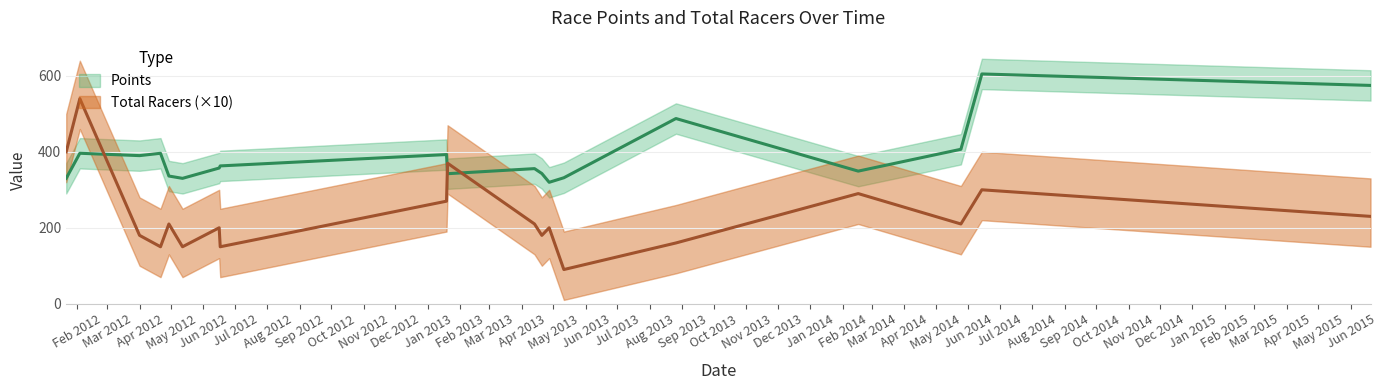

True or false: Total Racers has a value of 51.2 at 2012-06-16.

False